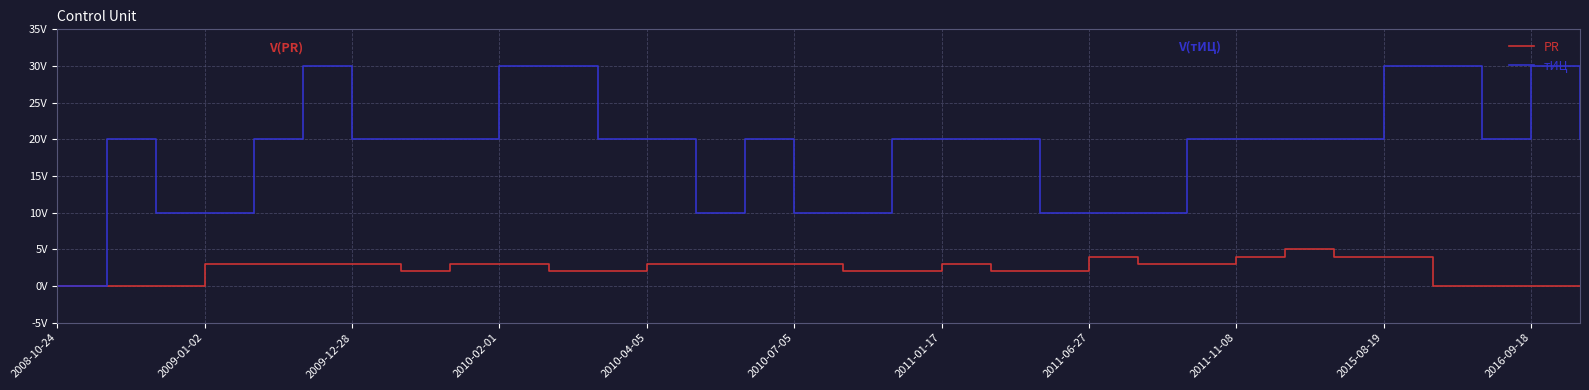

What is the difference between the maximum and minimum values in the PR series?

5